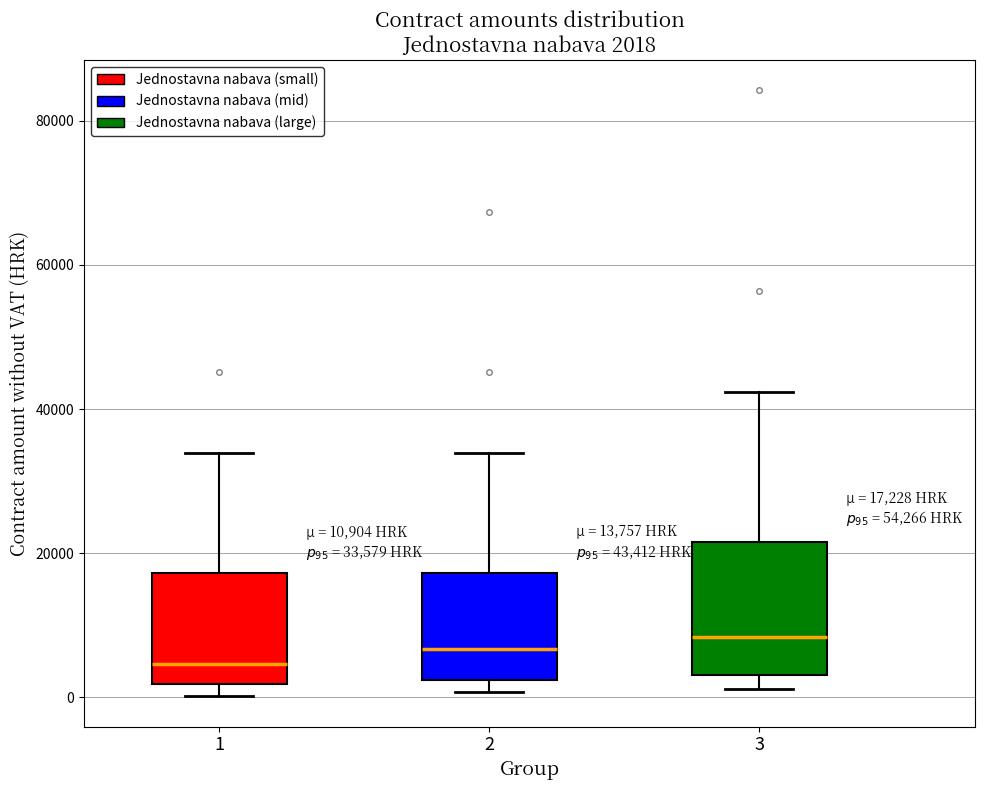

Which box is the tallest, from its lower edge to its upper edge?

3